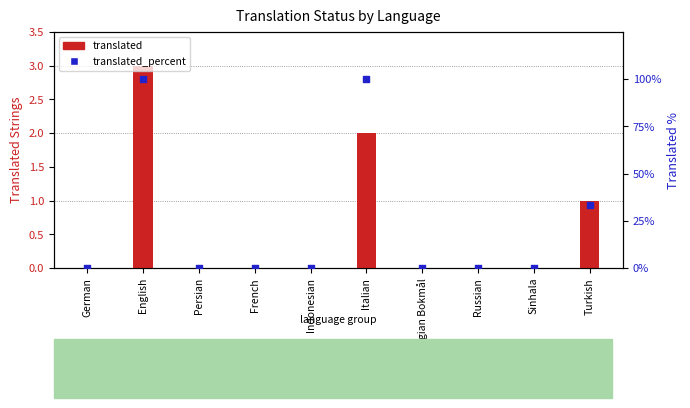

Which series has the largest total across all categories?

translated_percent